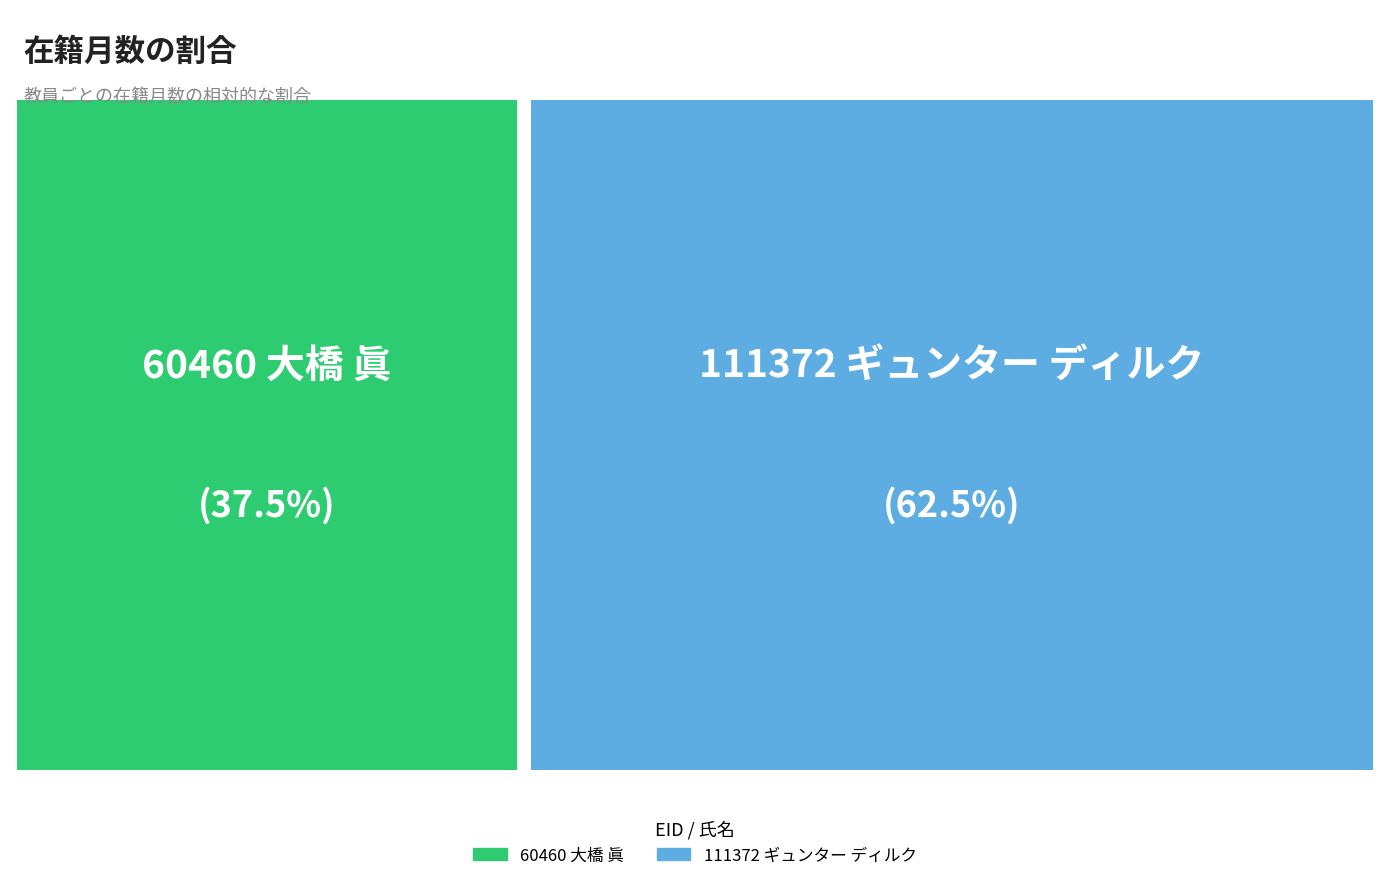

To the nearest percent, what portion does 111372 ギュンター ディルク represent?

62%